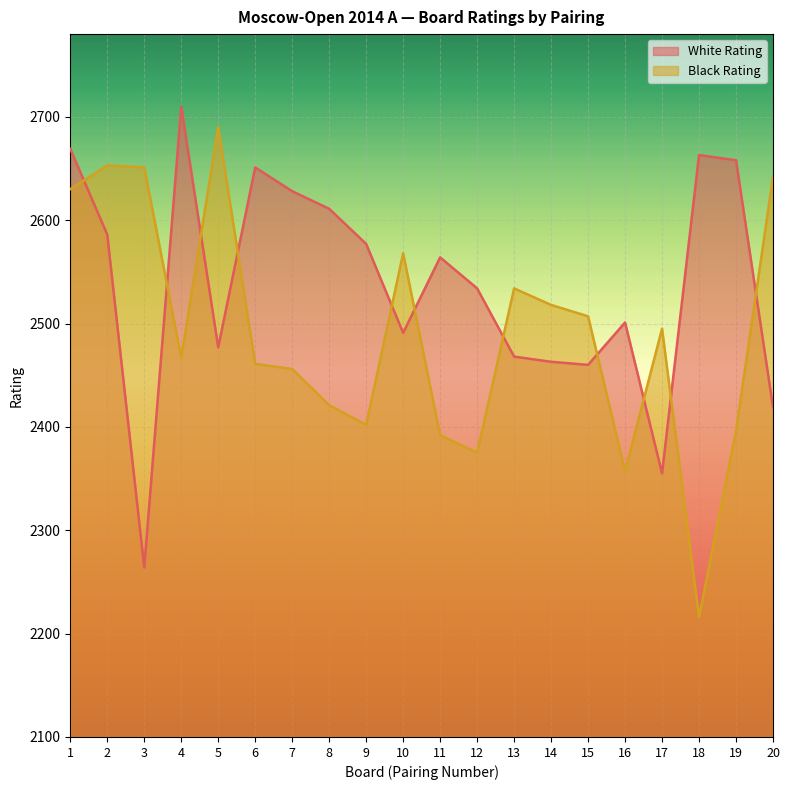

What are all the series names shown in the legend?

White Rating, Black Rating